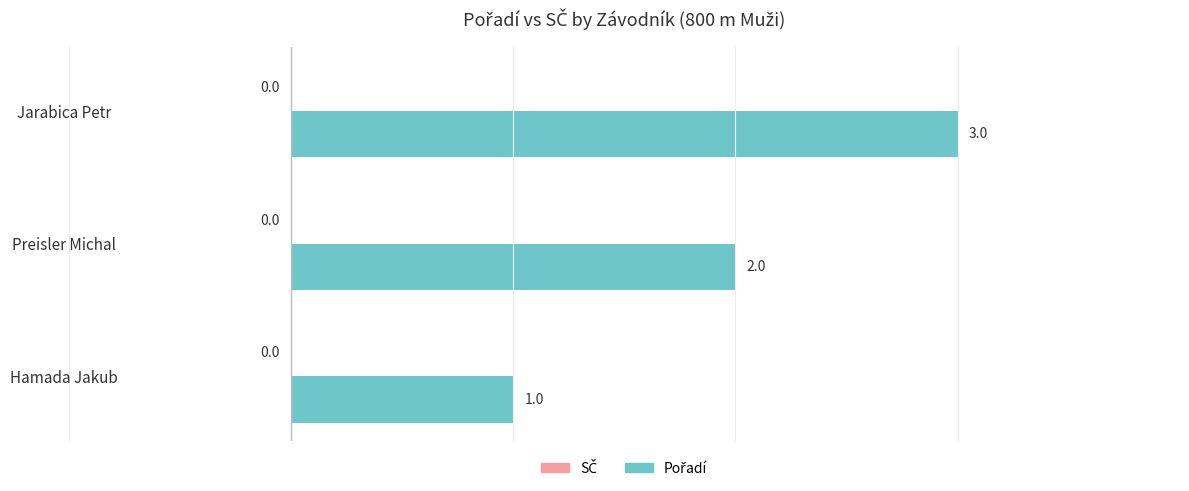

Are the bars grouped side by side (vs. stacked)?

No